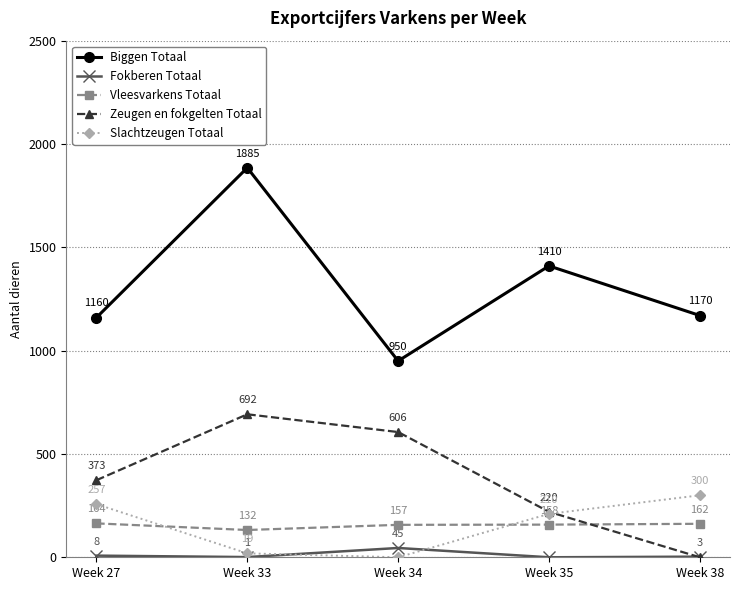

What is the total value across all series at Week 27?

1962